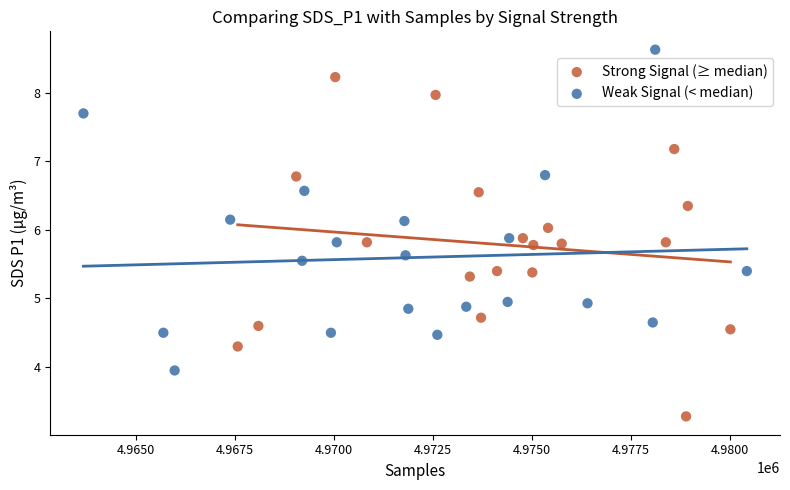

Which series contains the highest Y value?

Weak Signal (< median)